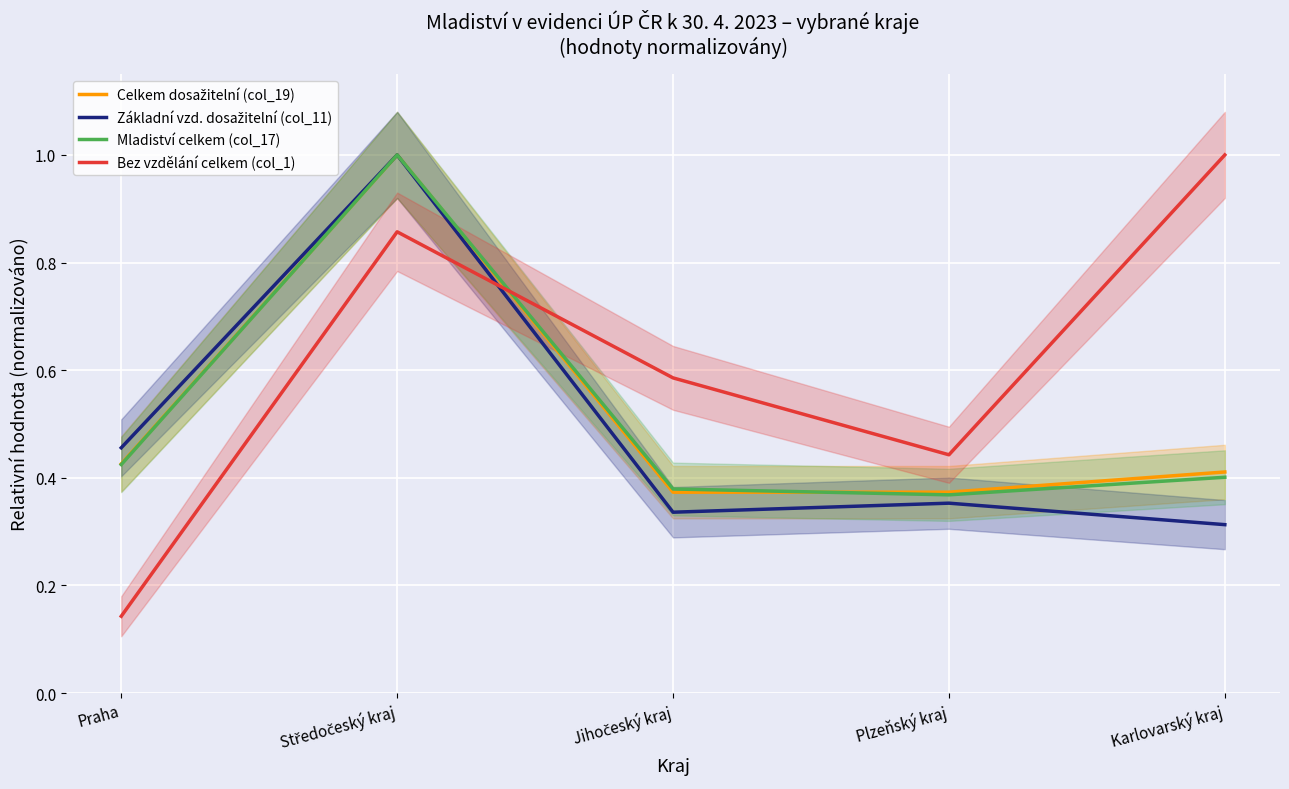

Reading right to left, extract all data points from this chart.

Celkem dosažitelní (col_19): 0.4	0.4	0.4	1.0	0.4
Základní vzd. dosažitelní (col_11): 0.3	0.4	0.3	1.0	0.5
Mladiství celkem (col_17): 0.4	0.4	0.4	1.0	0.4
Bez vzdělání celkem (col_1): 1.0	0.4	0.6	0.9	0.1